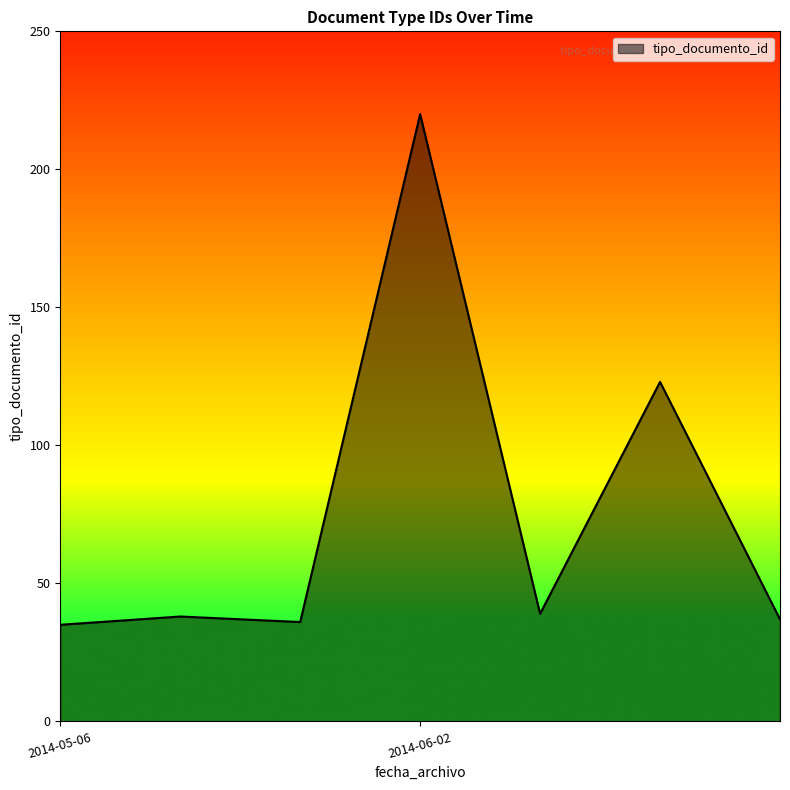

What is the smallest value displayed?

35